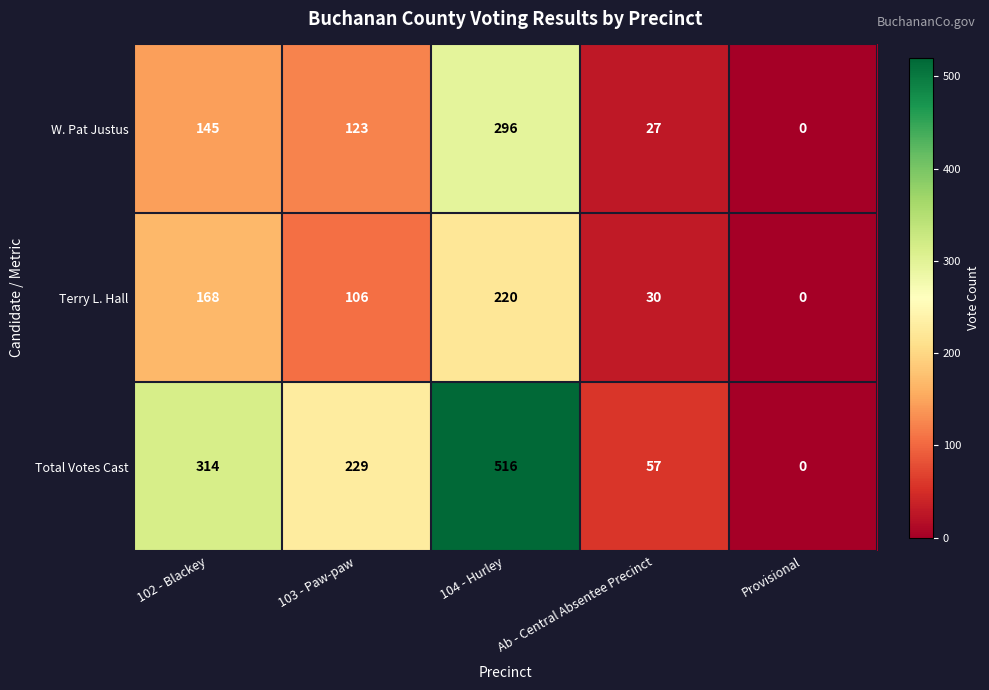

The W. Pat Justus series shows 296 at 104 - Hurley. True or false?

True